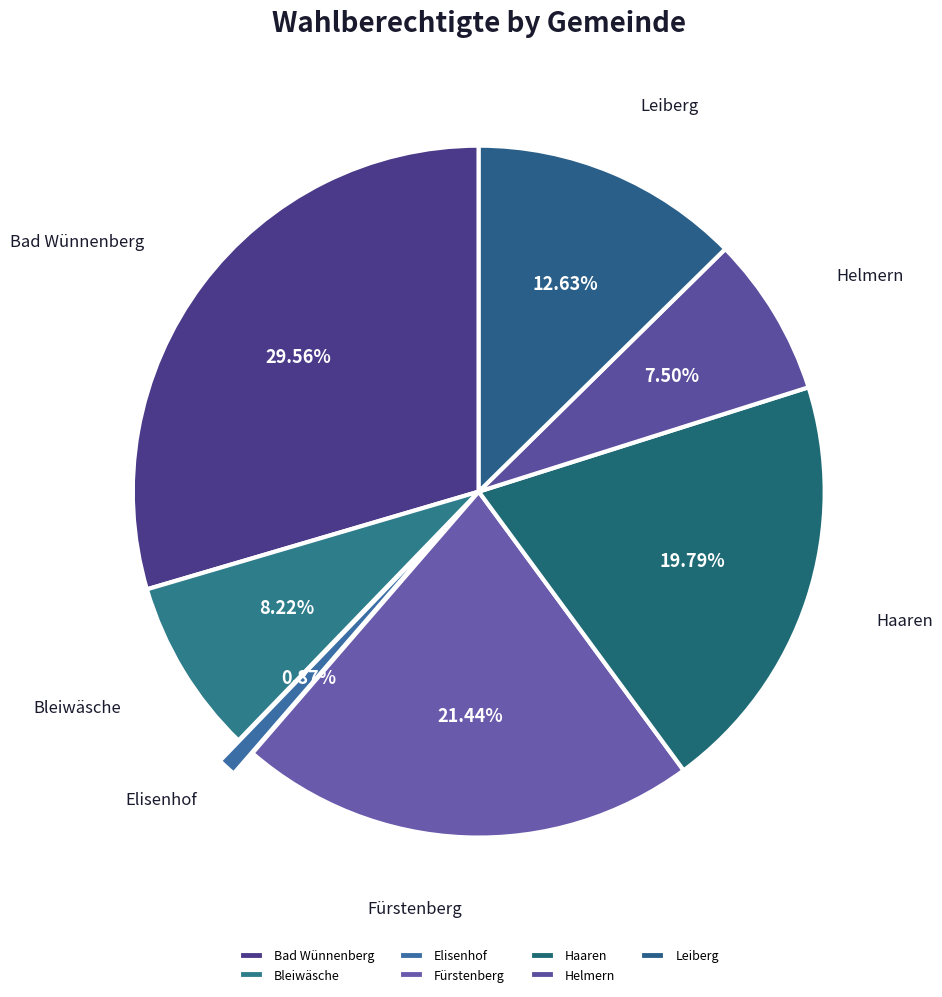

The Elisenhof slice represents 11% of the pie. True or false?

False